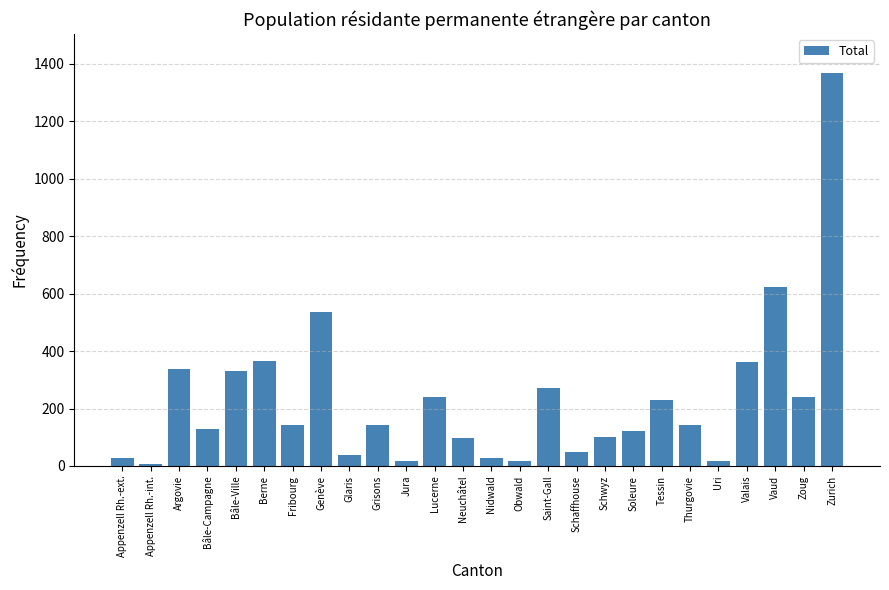

Is it true that the value at Vaud is 624?

True